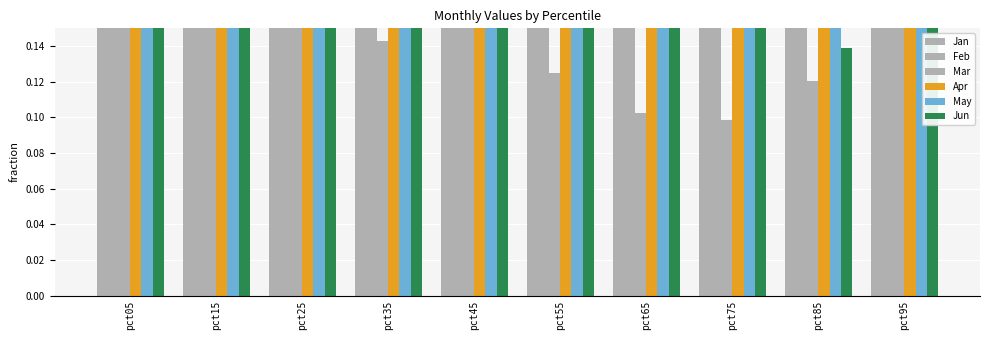

How many Mar values are between 0 and 1?

10